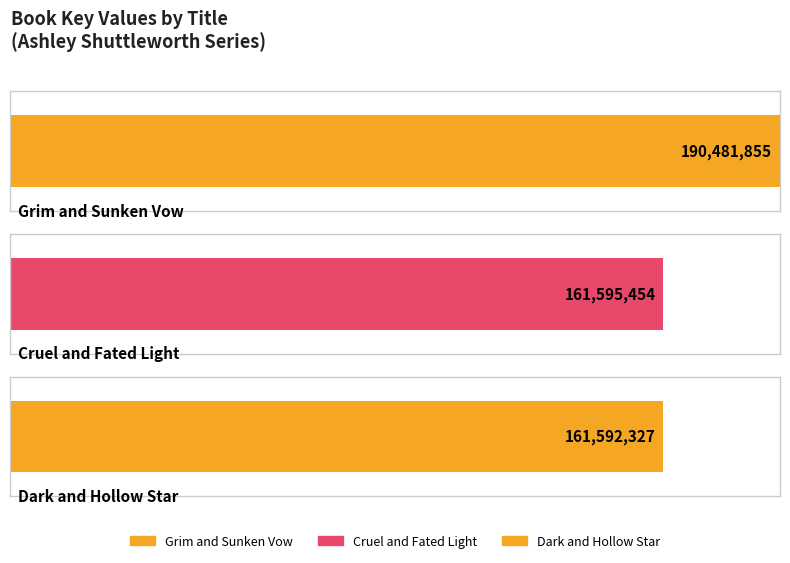

List the labels in order of value, largest first.

Grim and Sunken Vow, Cruel and Fated Light, Dark and Hollow Star